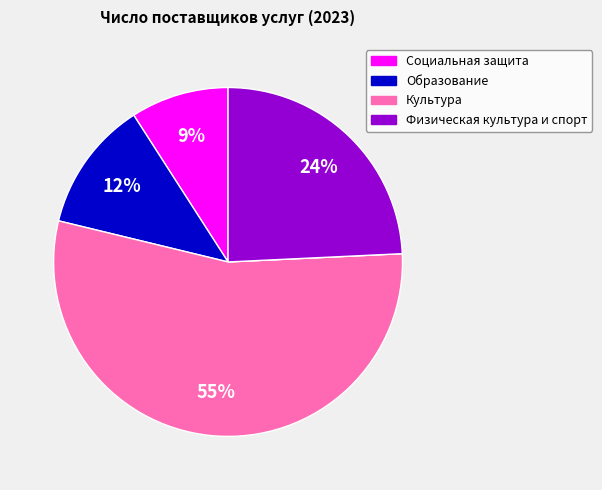

Is there a majority slice in this chart?

Yes